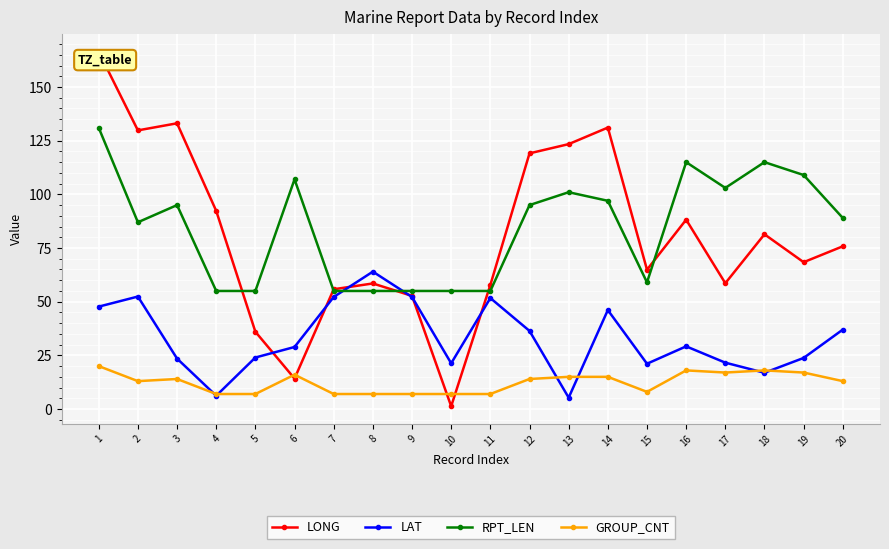

Which category has the highest value in the LONG series?

1